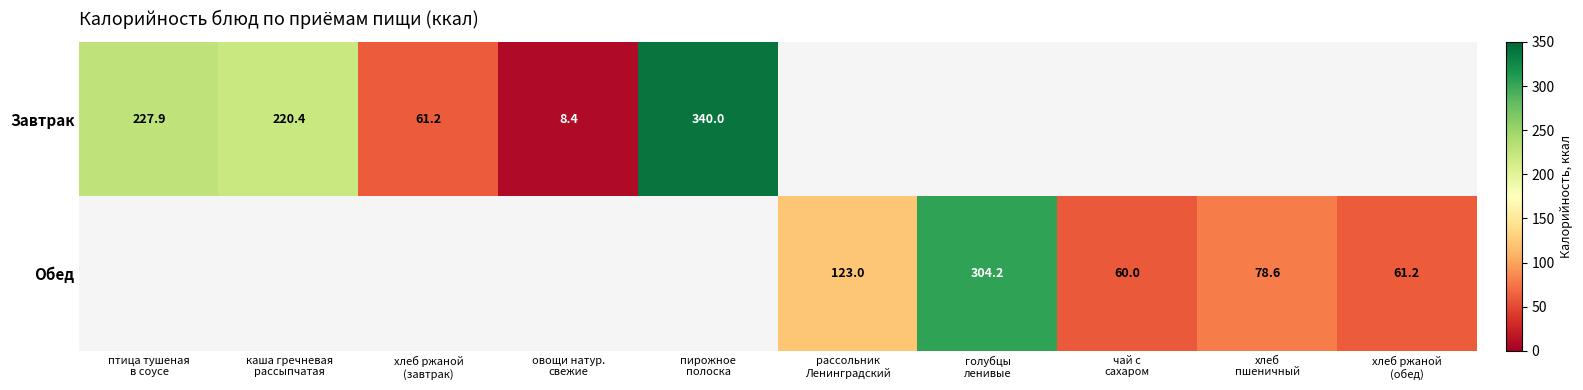

At how many categories does at least one series exceed 192?

4